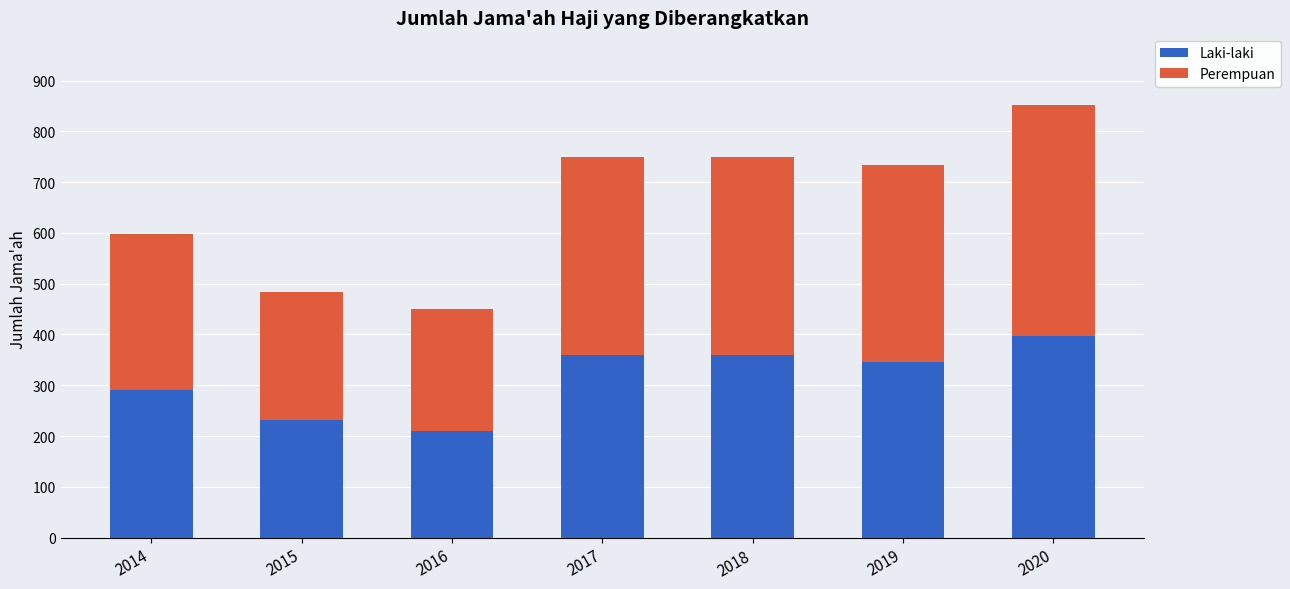

What is the average value of the Laki-laki series?

313